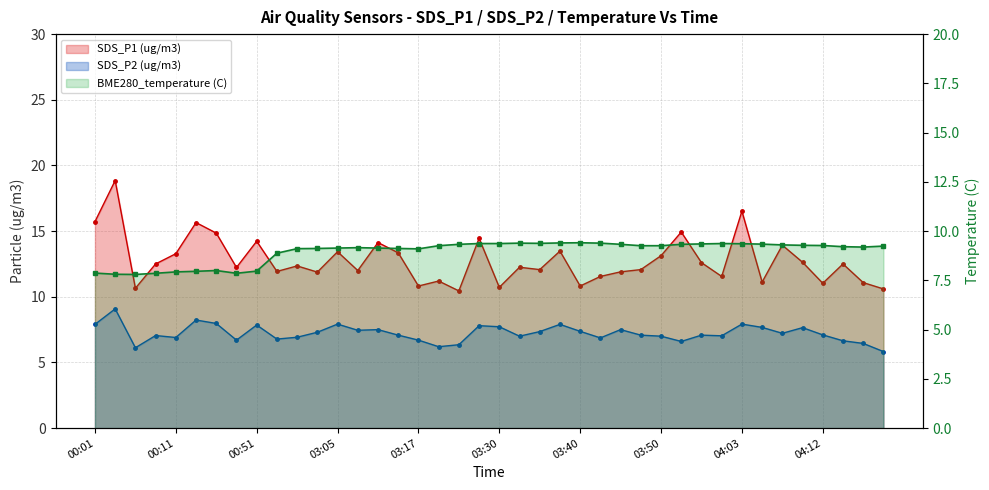

True or false: SDS_P1 and BME280_temperature cross at least once.

False